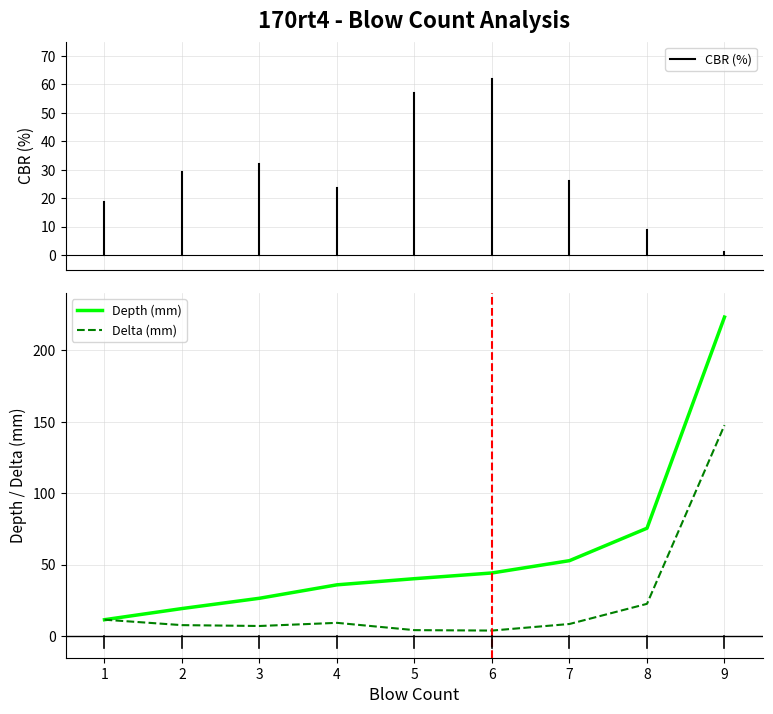

The value of Delta (mm) at 2 is 7.8. True or false?

True